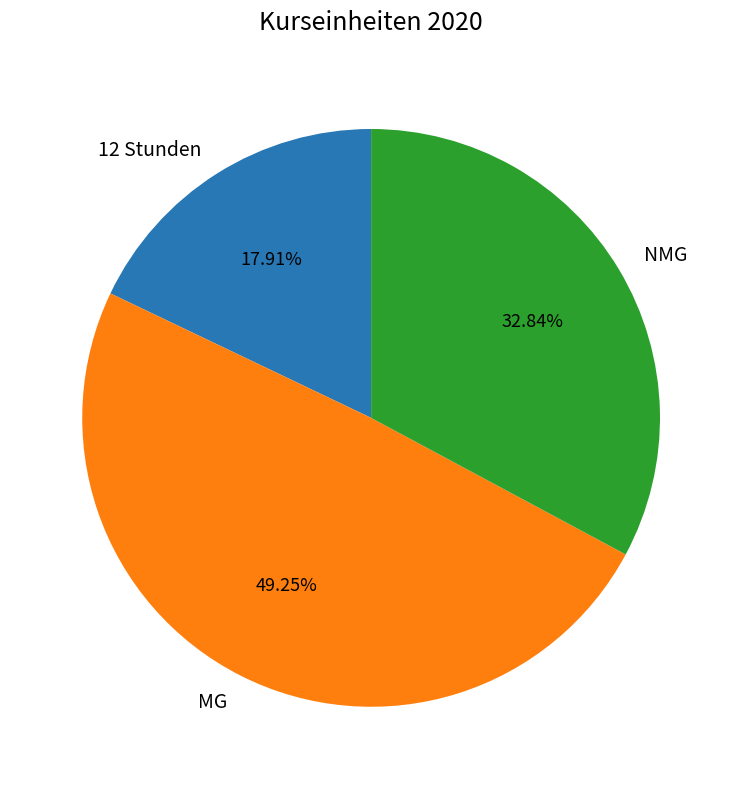

Do 12 Stunden and MG together represent more than half of the pie?

Yes